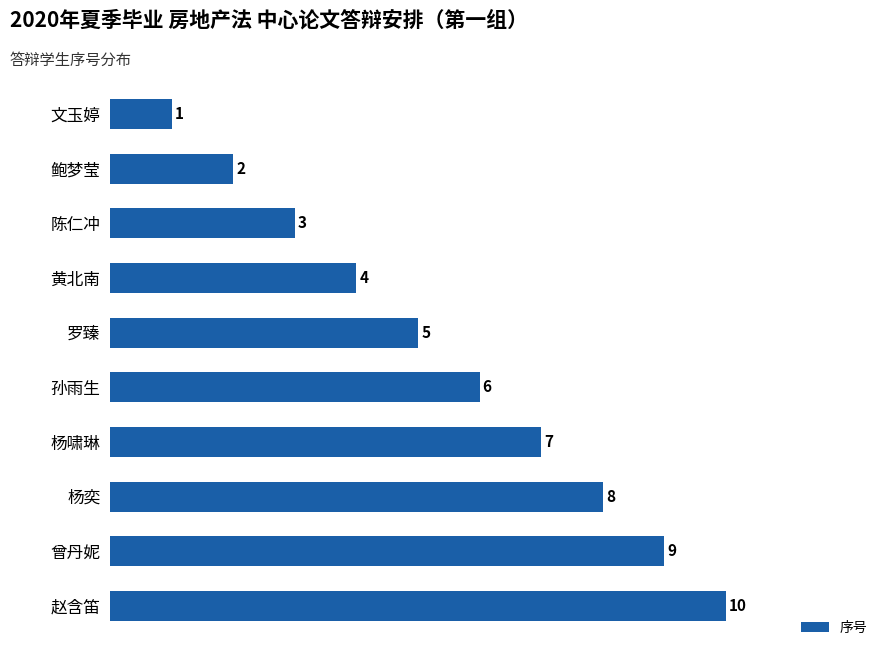

Approximately how many times larger is the value at 鲍梦莹 compared to 陈仁冲?

0.7